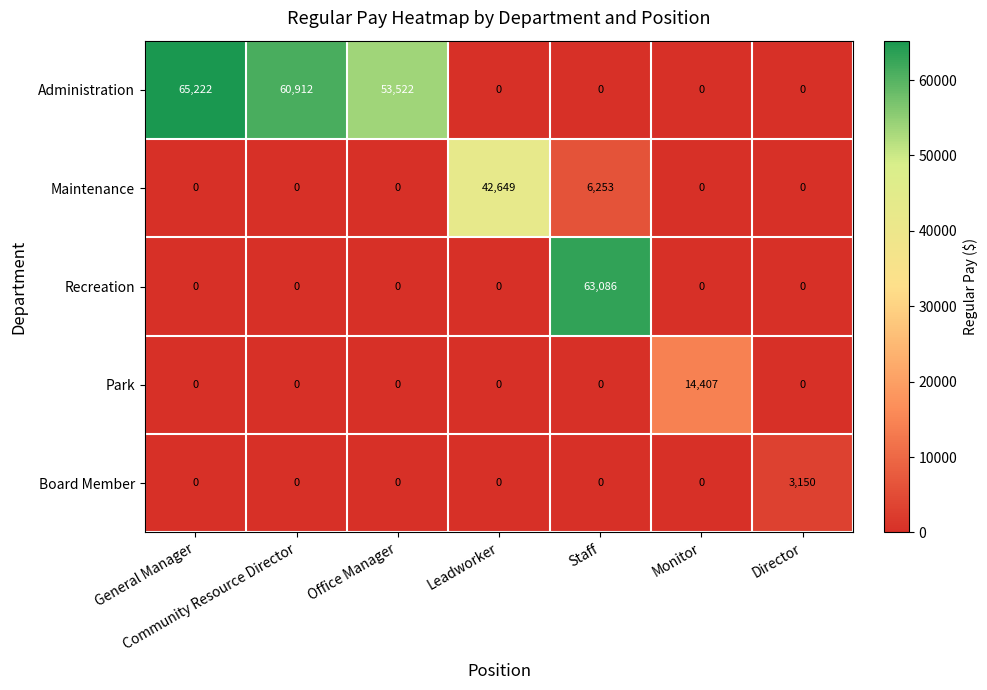

Which series has the largest total across all categories?

Administration